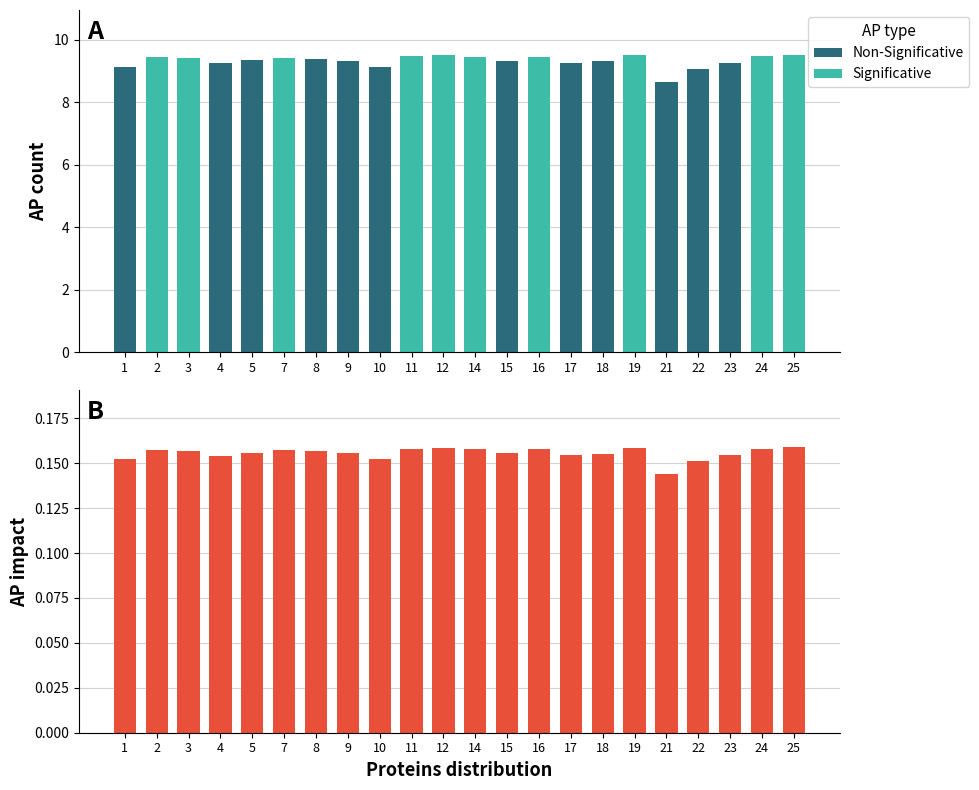

What is the greatest value displayed?

9.5